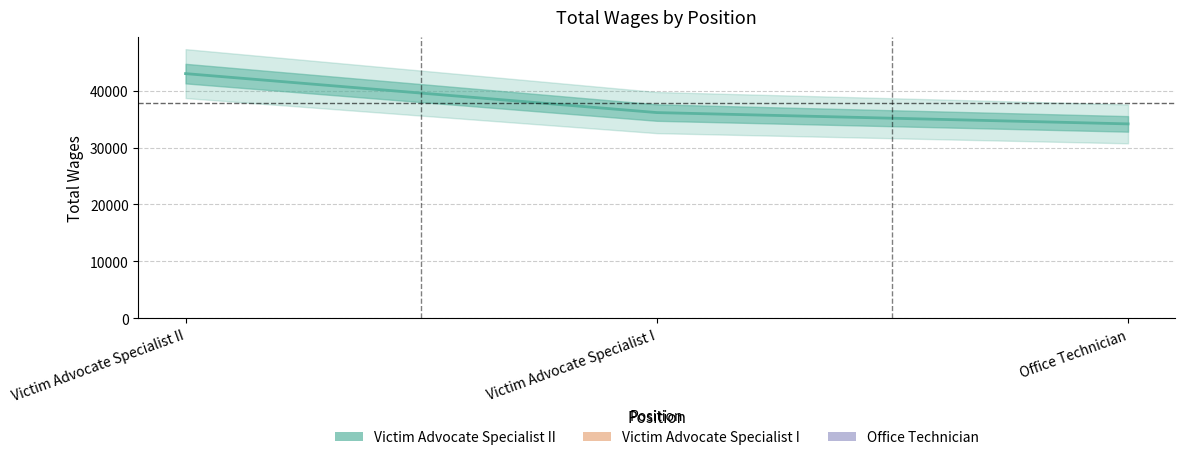

What is the difference between the values at Victim Advocate Specialist I and Victim Advocate Specialist II?

6850